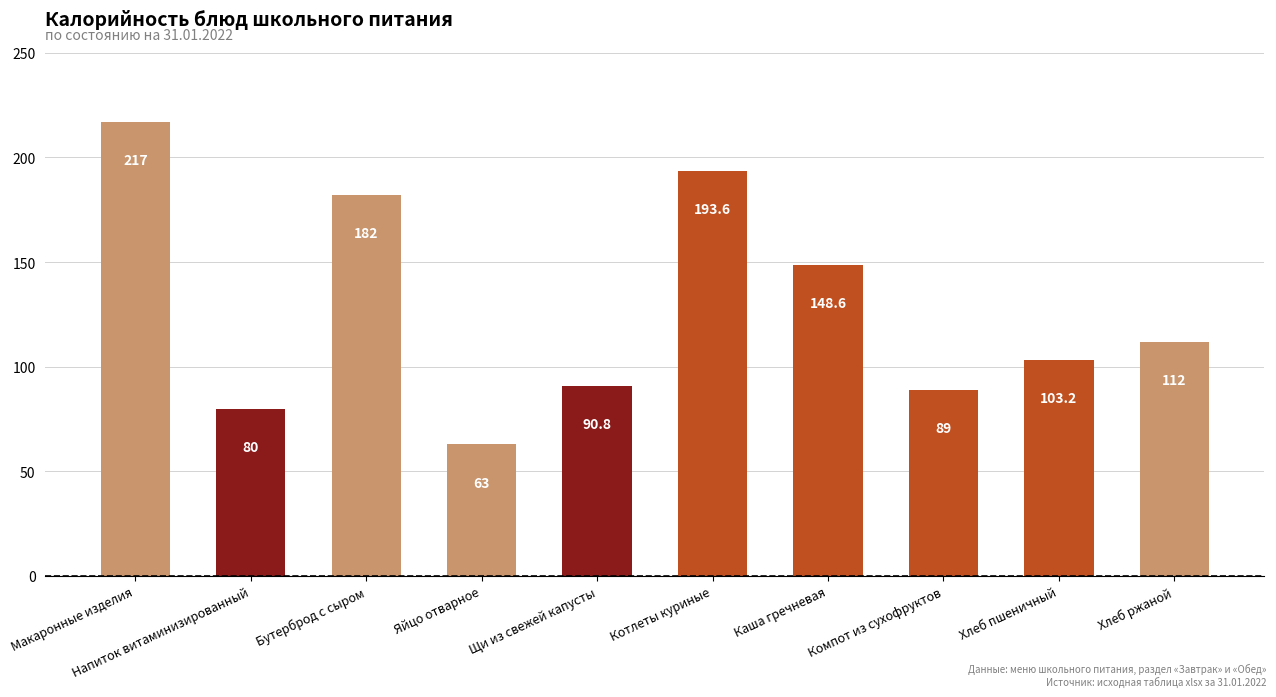

What is the difference between the values at Бутерброд с сыром and Каша гречневая?

33.4